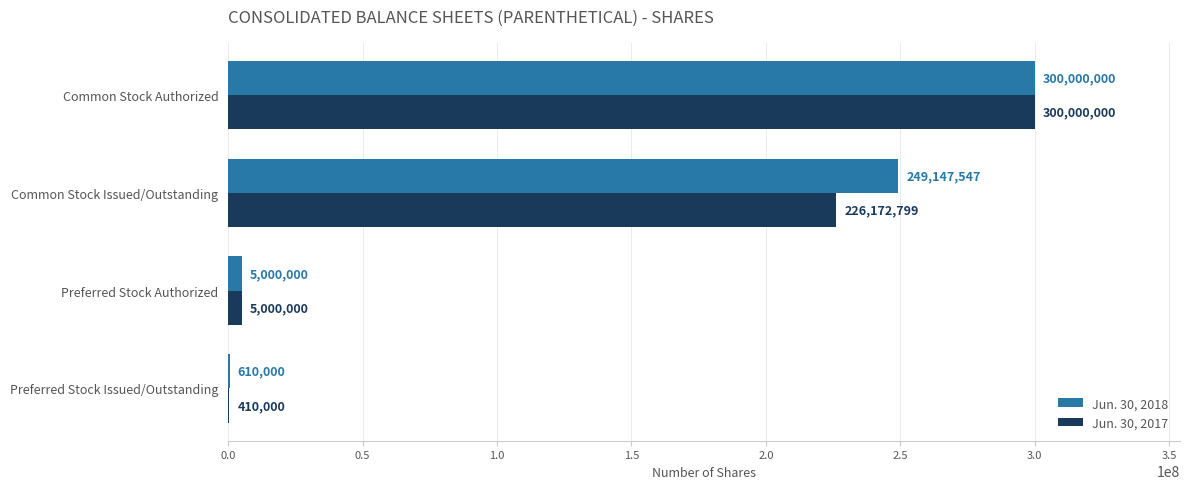

What is the maximum value for Jun. 30, 2017?

300000000